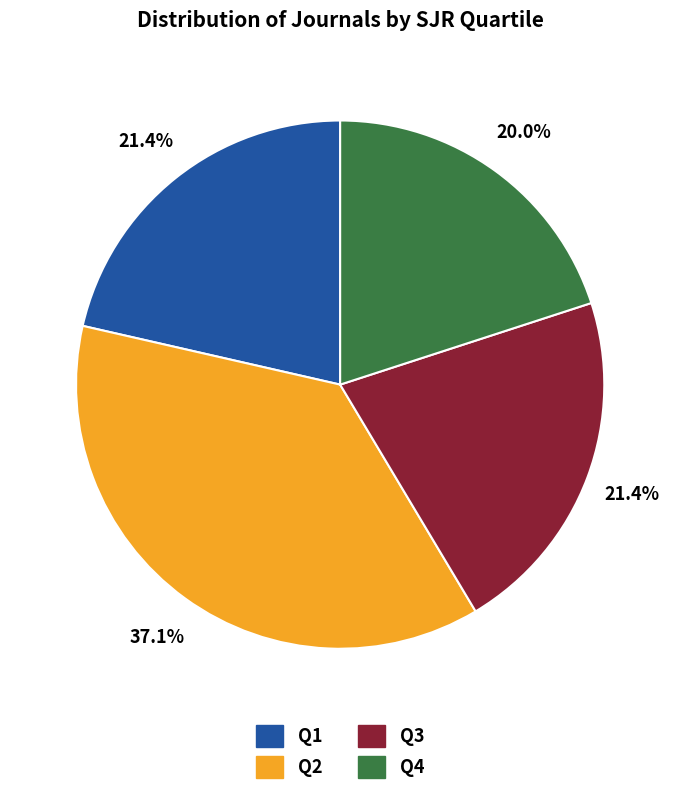

Is there any slice that represents more than half of the pie?

No